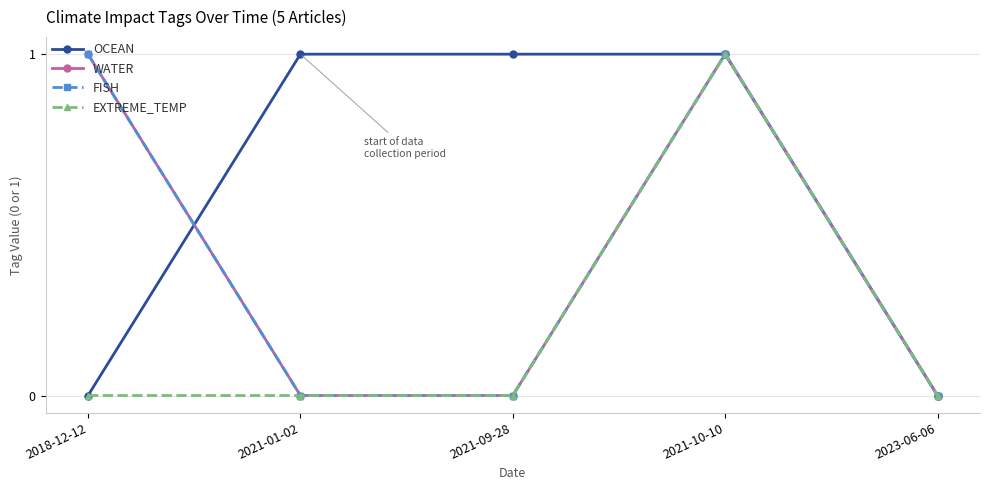

Where is EXTREME_TEMP nearest to the value 0?

2018-12-12